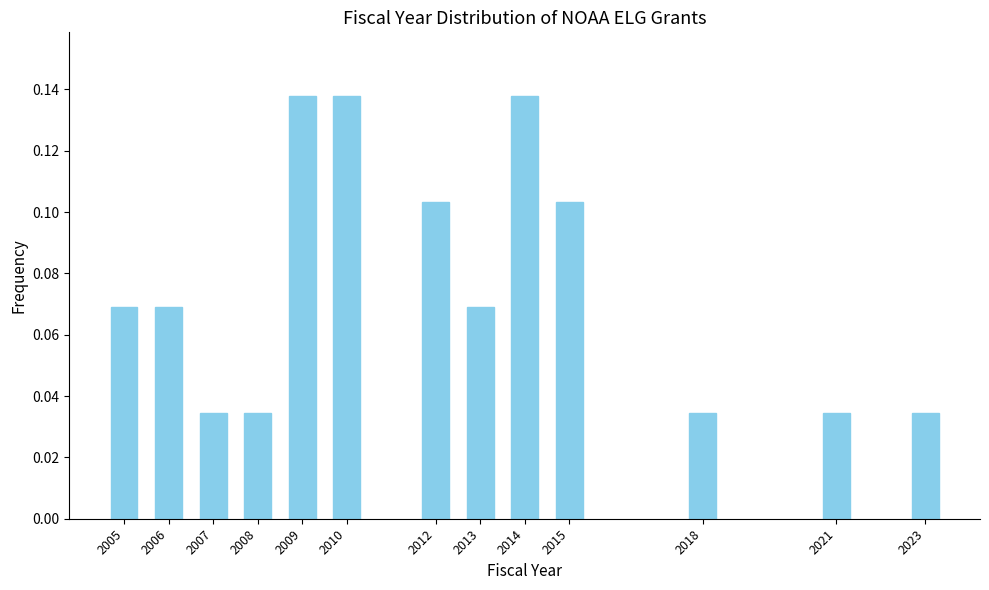

Is it true that the value at 2006 is 0.0?

False